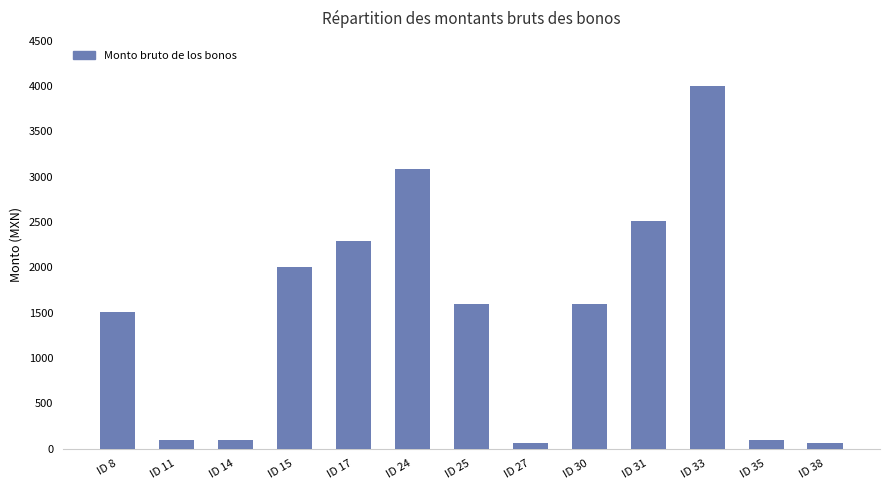

Which label corresponds to the largest value in the chart?

ID 33